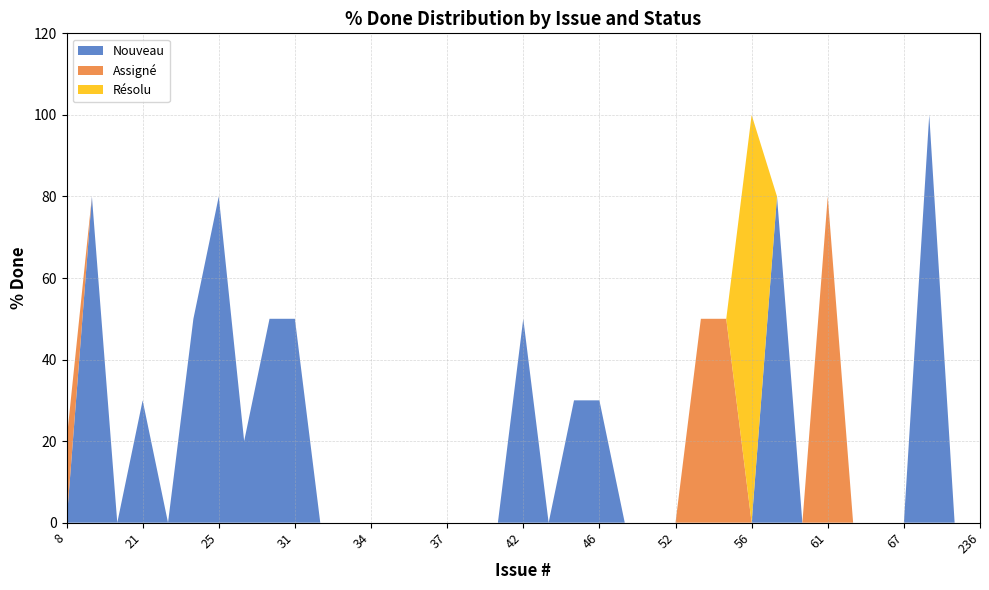

Reading right to left, list all the values displayed in this chart.

Nouveau: 236=0	127=0	68=100	67=0	63=0	62=0	61=0	58=0	57=80	56=0	54=0	53=0	52=0	51=0	47=0	46=30	44=30	43=0	42=50	41=0	38=0	37=0	36=0	35=0	34=0	33=0	32=0	31=50	30=50	29=20	25=80	24=50	22=0	21=30	20=0	18=80	8=0
Assigné: 236=0	127=0	68=0	67=0	63=0	62=0	61=80	58=0	57=0	56=0	54=50	53=50	52=0	51=0	47=0	46=0	44=0	43=0	42=0	41=0	38=0	37=0	36=0	35=0	34=0	33=0	32=0	31=0	30=0	29=0	25=0	24=0	22=0	21=0	20=0	18=0	8=20
Résolu: 236=0	127=0	68=0	67=0	63=0	62=0	61=0	58=0	57=0	56=100	54=0	53=0	52=0	51=0	47=0	46=0	44=0	43=0	42=0	41=0	38=0	37=0	36=0	35=0	34=0	33=0	32=0	31=0	30=0	29=0	25=0	24=0	22=0	21=0	20=0	18=0	8=0